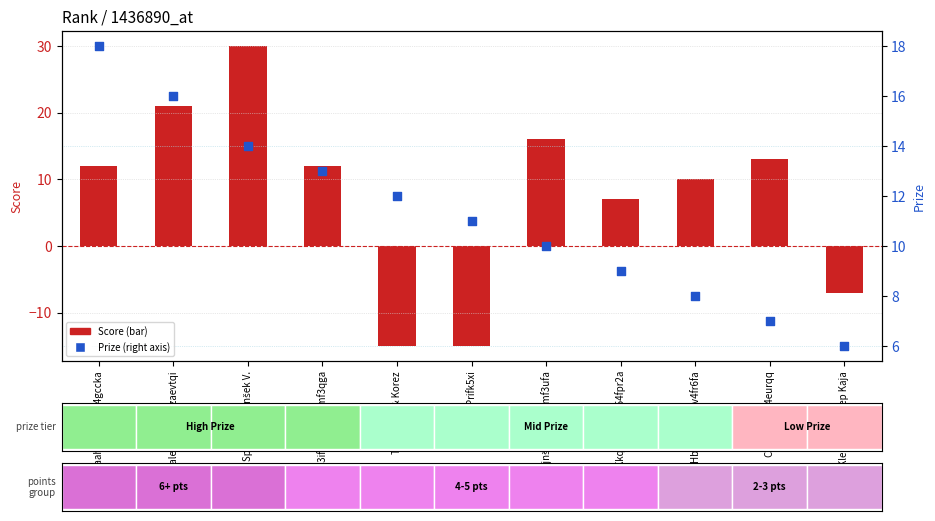

At how many categories does at least one series exceed -6?

11